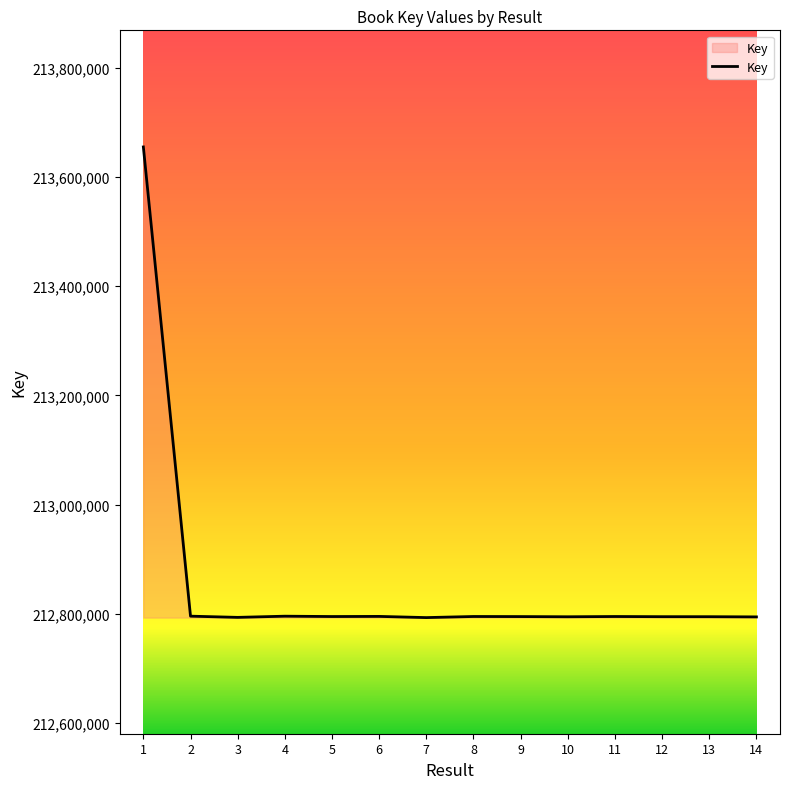

What is the minimum value shown in the chart?

212792839